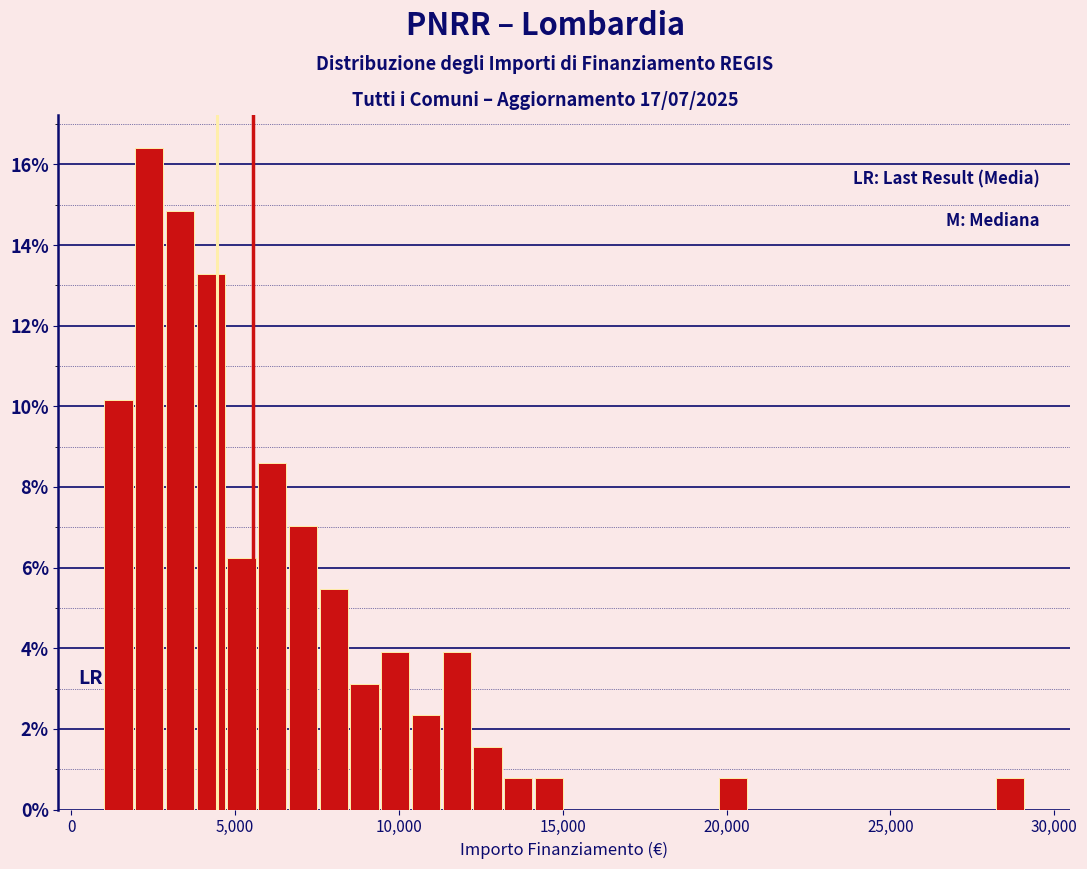

Around what value on the x-axis is the tallest bar? Give the approximate position of its centre, as read against the axis.

2500